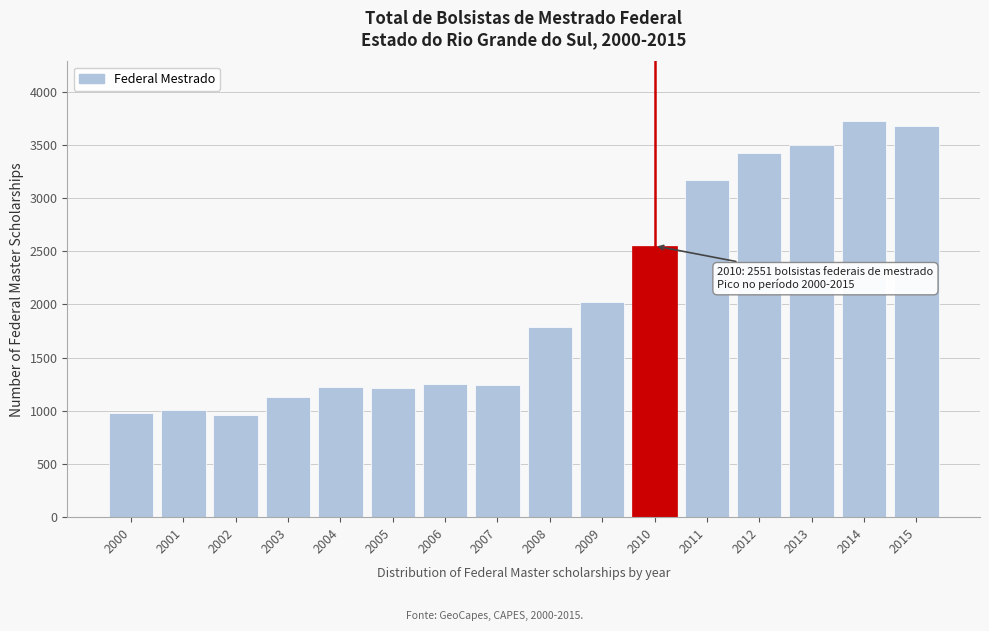

Is it true that the value at 2012 is 3428?

True